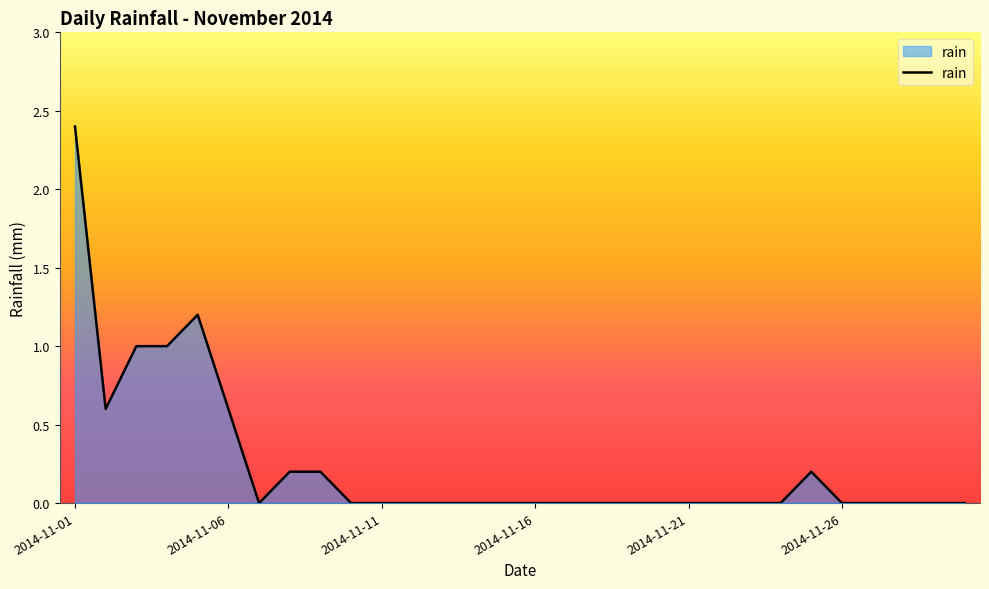

What is the greatest value displayed?

2.4